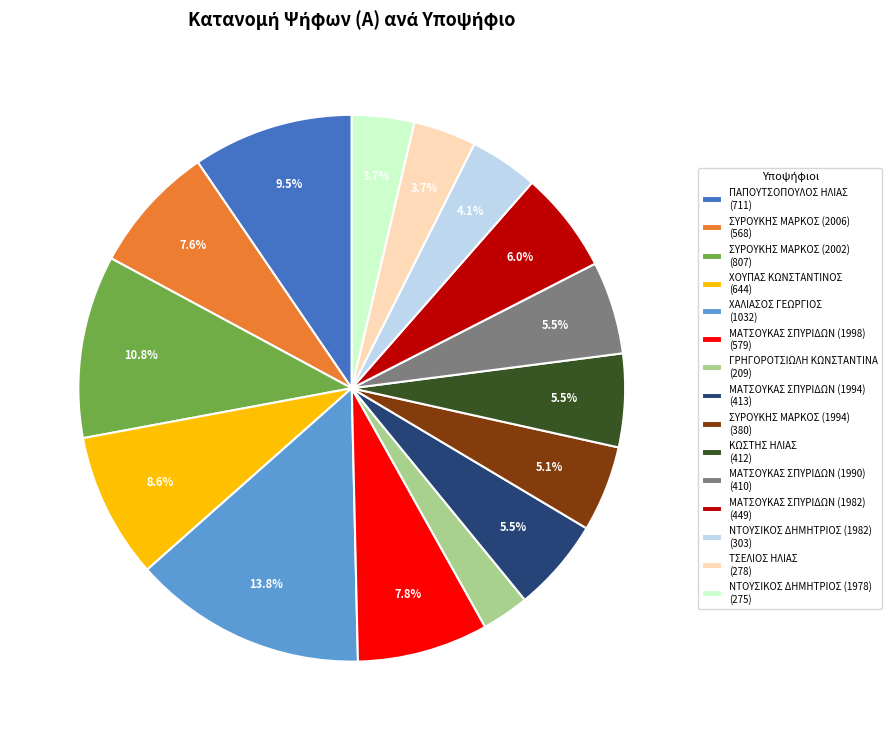

Combined, do ΝΤΟΥΣΙΚΟΣ ΔΗΜΗΤΡΙΟΣ (1982) and ΜΑΤΣΟΥΚΑΣ ΣΠΥΡΙΔΩΝ (1998) account for over 50%?

No